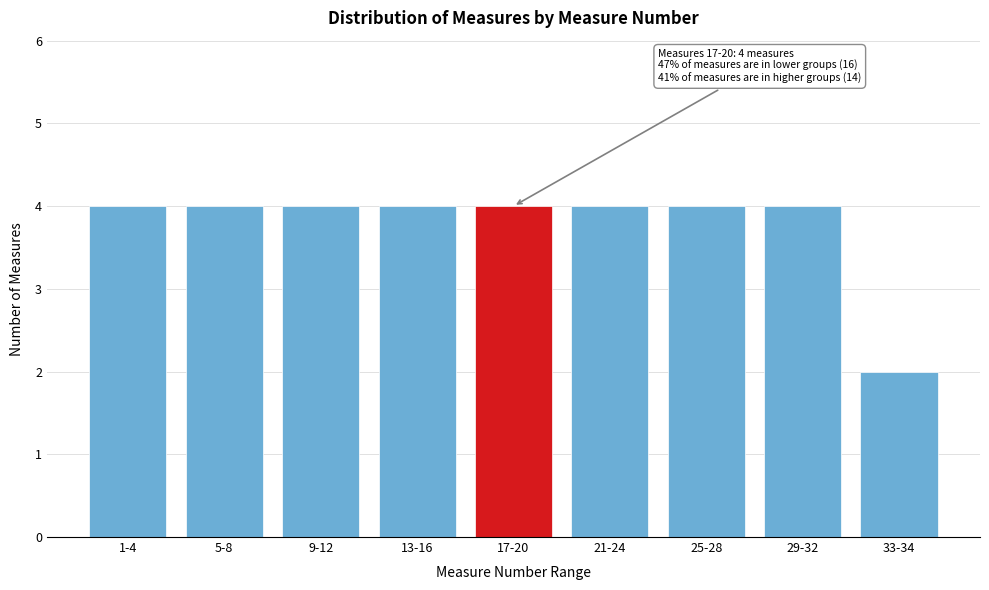

Reading left to right, list all the values displayed in this chart.

1-4=4	5-8=4	9-12=4	13-16=4	17-20=4	21-24=4	25-28=4	29-32=4	33-34=2